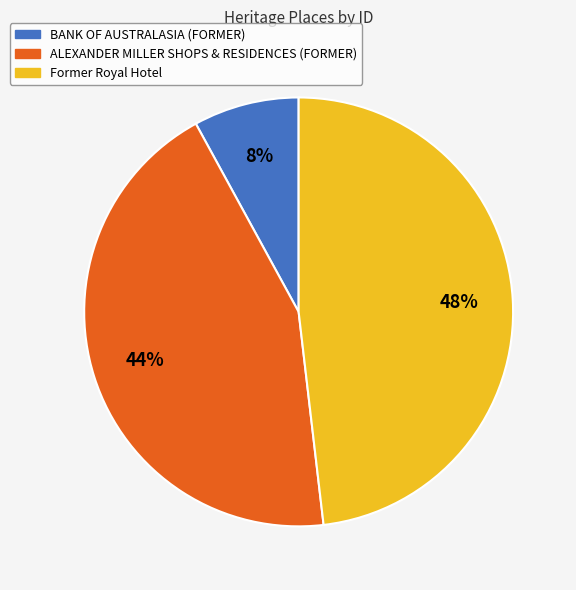

What is the ratio of the value at ALEXANDER MILLER SHOPS & RESIDENCES (FORMER) to the value at Former Royal Hotel?

0.9